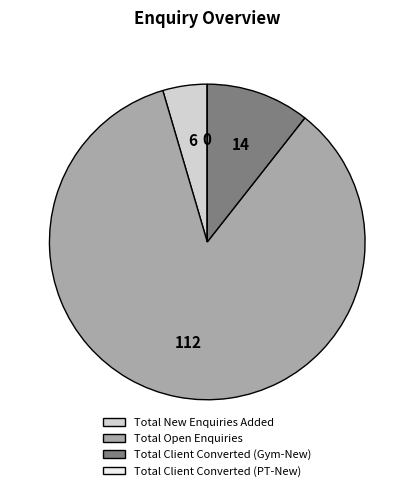

Which slice is the largest?

Total Open Enquiries